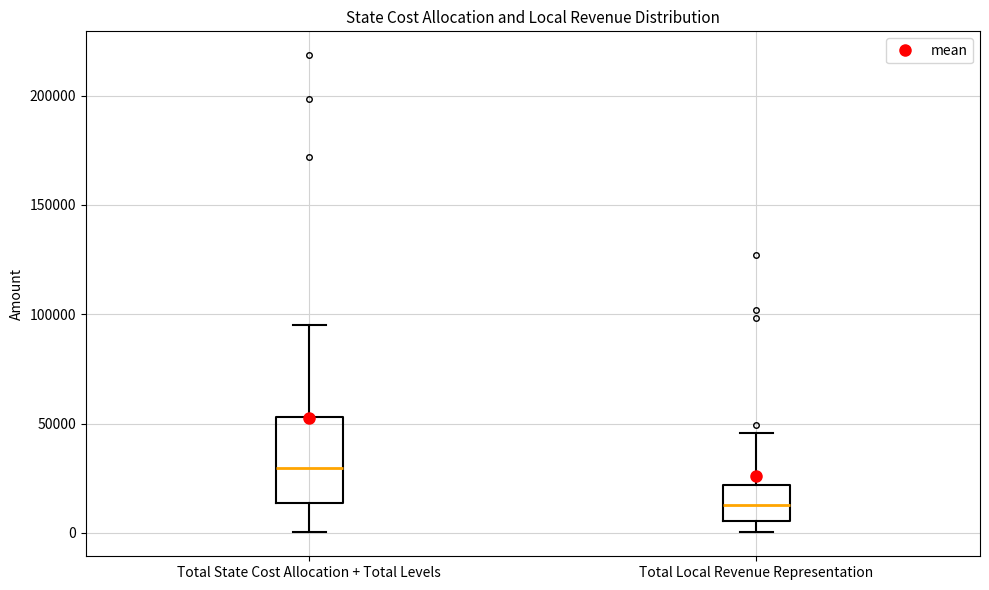

Reading left to right, transcribe this box plot: for each box, give where its median line is, the range the box spans, and where its two whiskers end, as read against the y-axis. The values are not printed on the chart, so give them approximately, as read against the axis.

Total State Cost Allocation + Total Levels: median 30000, box 15000 to 55000, whiskers 0 to 95000
Total Local Revenue Representation: median 15000, box 5000 to 20000, whiskers 0 to 45000